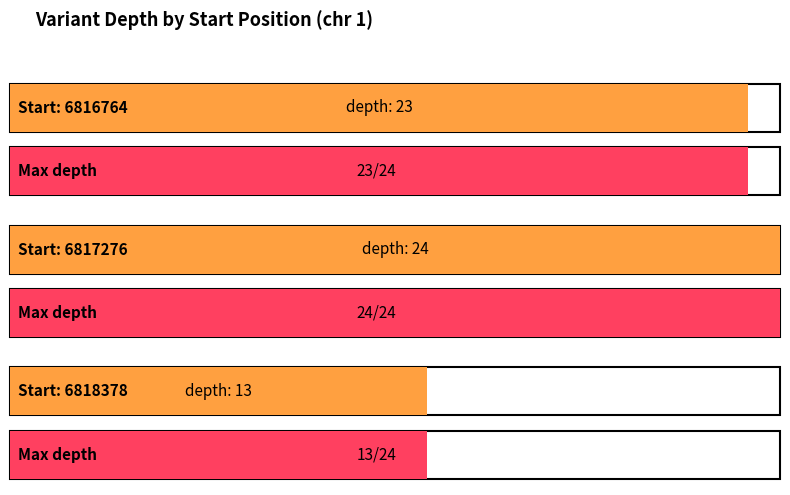

Approximately how many times larger is the value at 6818378 compared to 6817276?

0.5